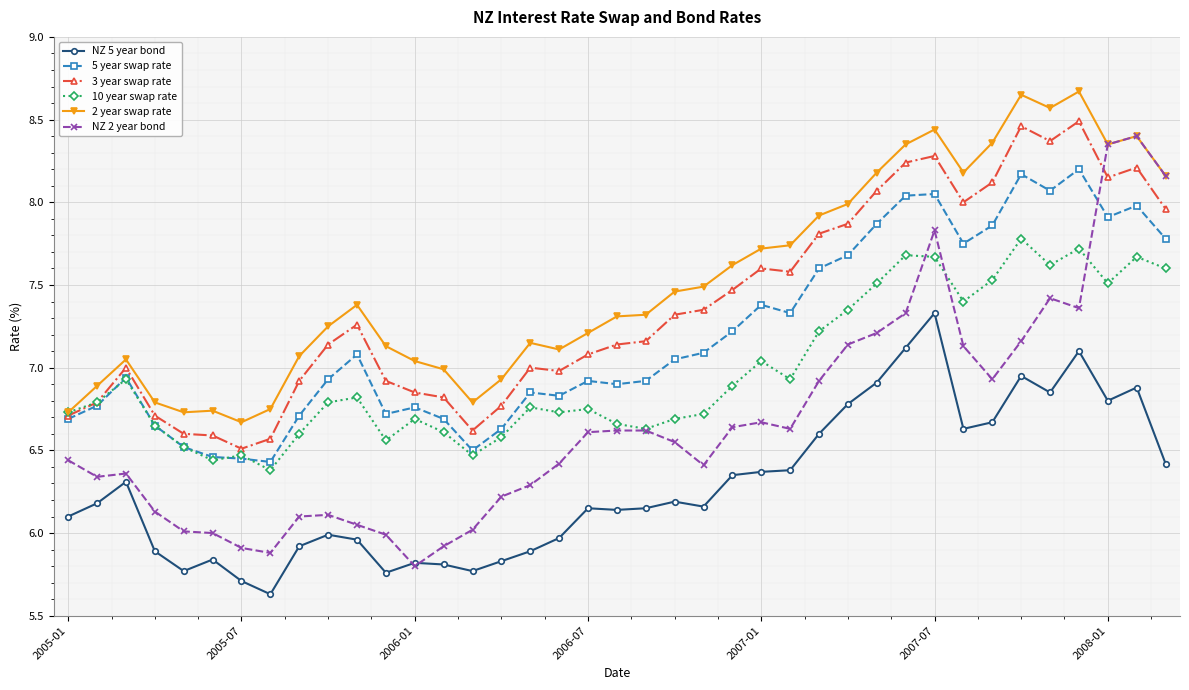

True or false: NZ 5 year bond and 3 year swap rate intersect in this chart.

False